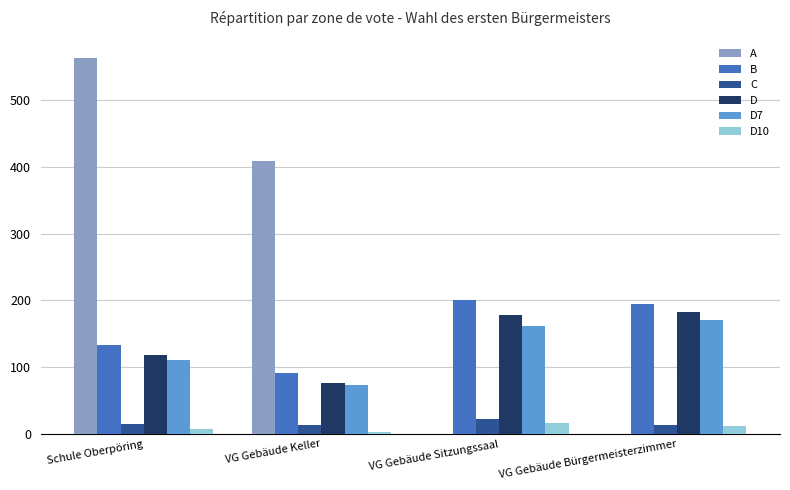

True or false: D7 has a value of 162 at VG Gebäude Sitzungssaal.

True